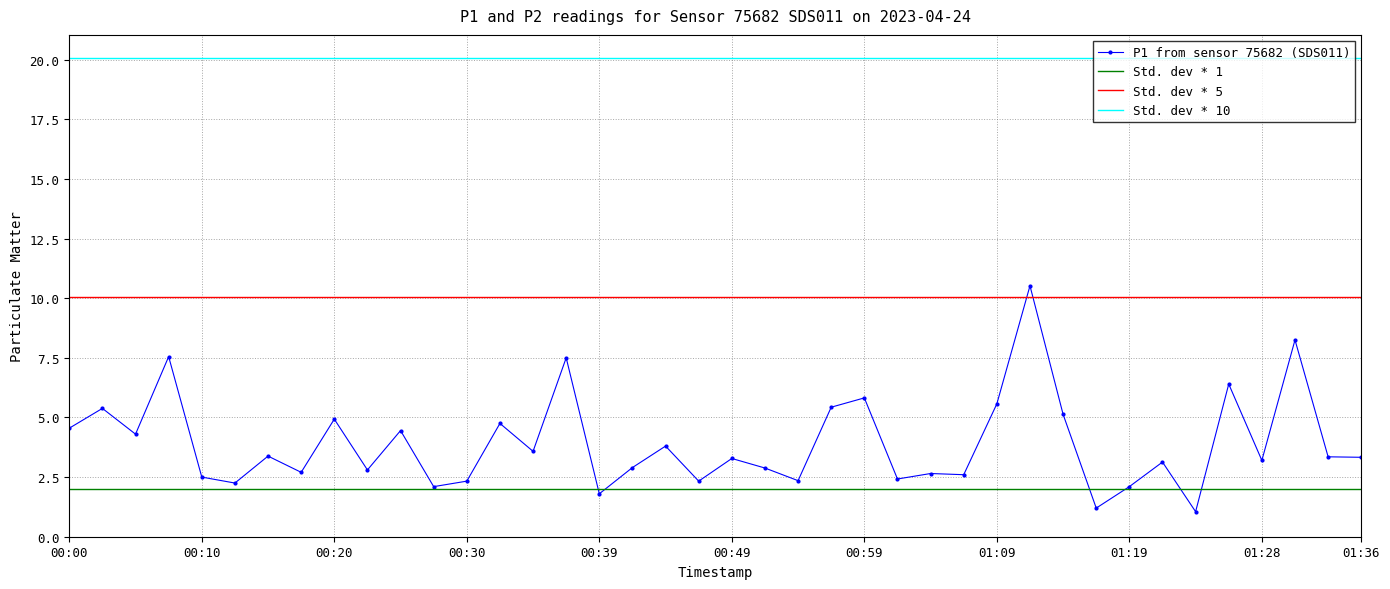

Reading left to right, transcribe all the data shown in this chart.

4.5	5.4	4.3	7.5	2.5	2.2	3.4	2.7	4.9	2.8	4.5	2.1	2.3	4.8	3.6	7.5	1.8	2.9	3.8	2.3	3.3	2.9	2.4	5.4	5.8	2.4	2.6	2.6	5.6	10.5	5.1	1.2	2.1	3.1	1.1	6.4	3.2	8.2	3.4	3.3